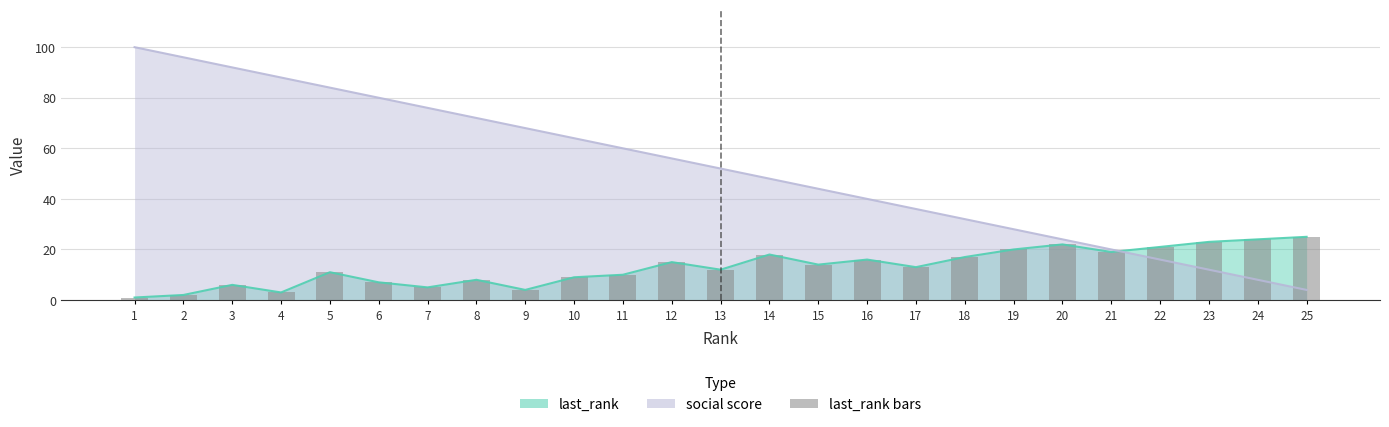

What is the sum of the values at 19 and 1?

21